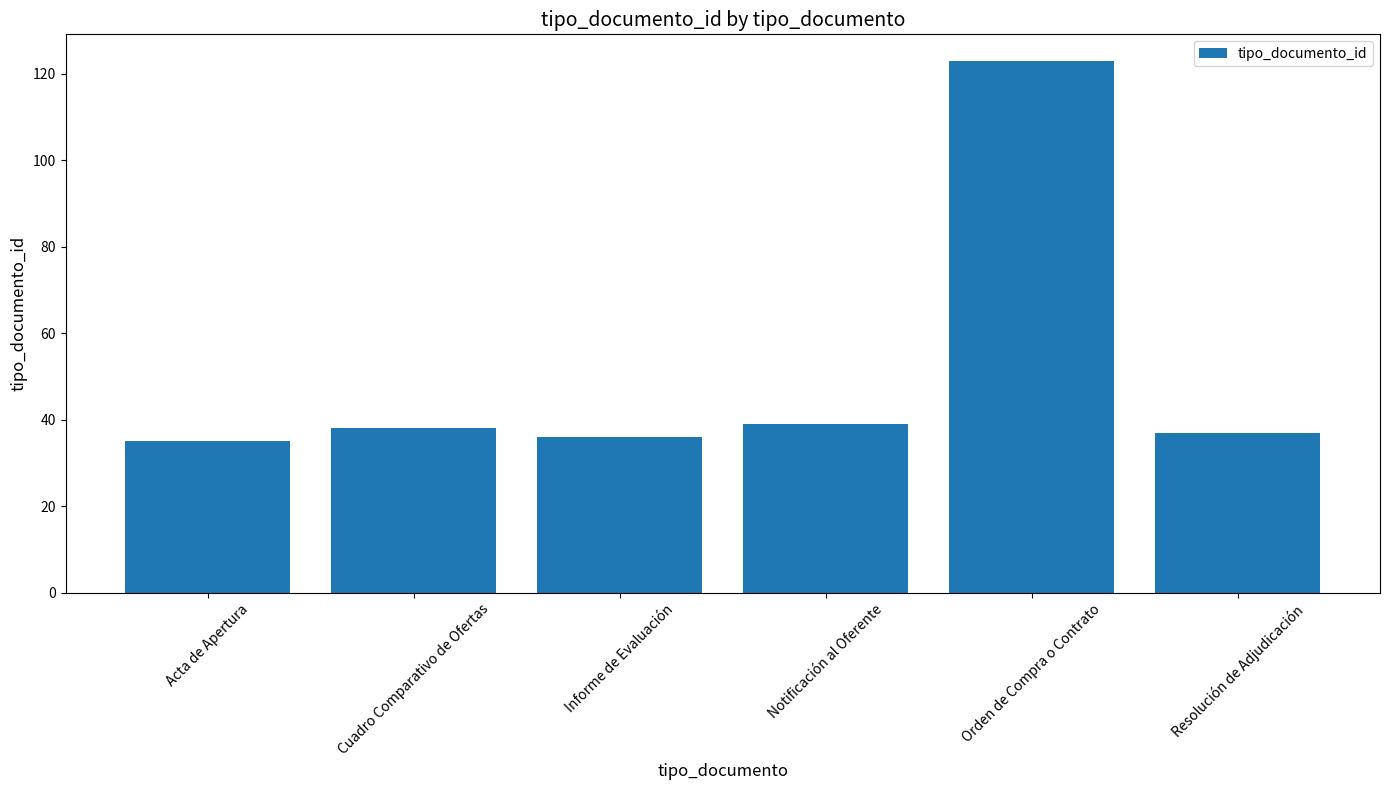

True or false: the data shows 54 at Notificación al Oferente.

False